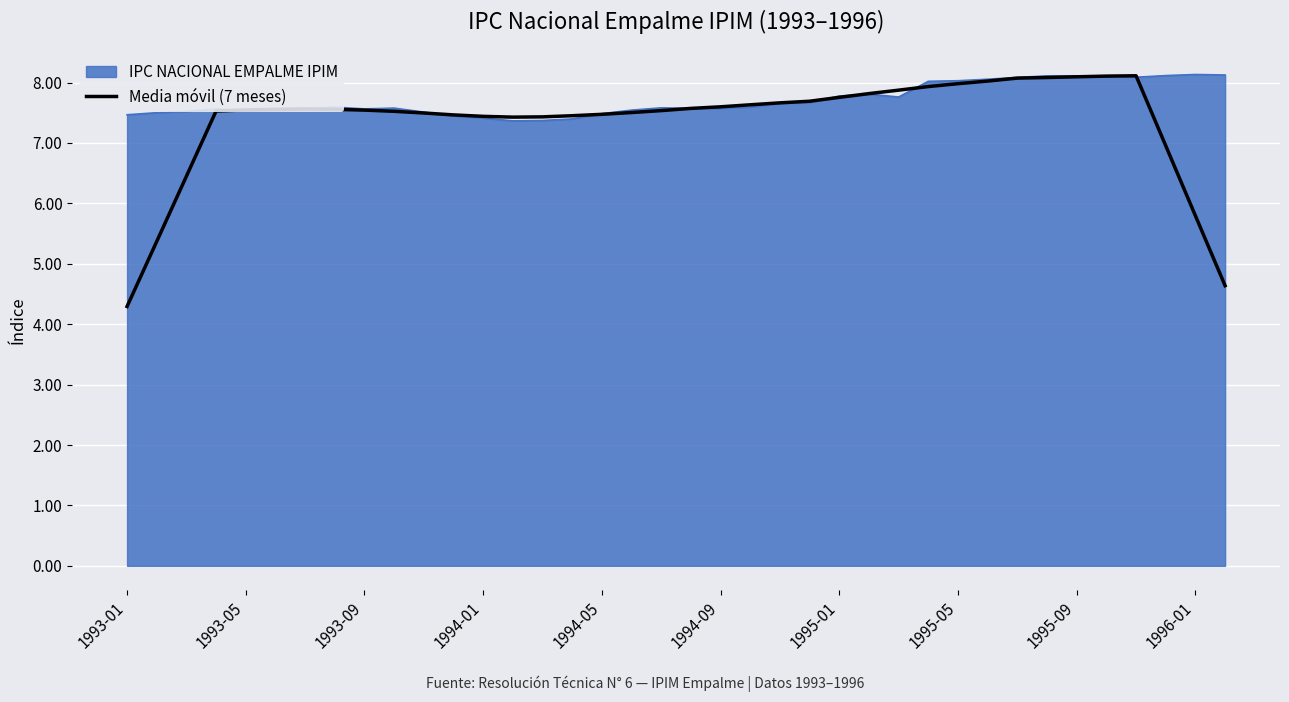

What is the maximum value for Media móvil (7 meses)?

8.1